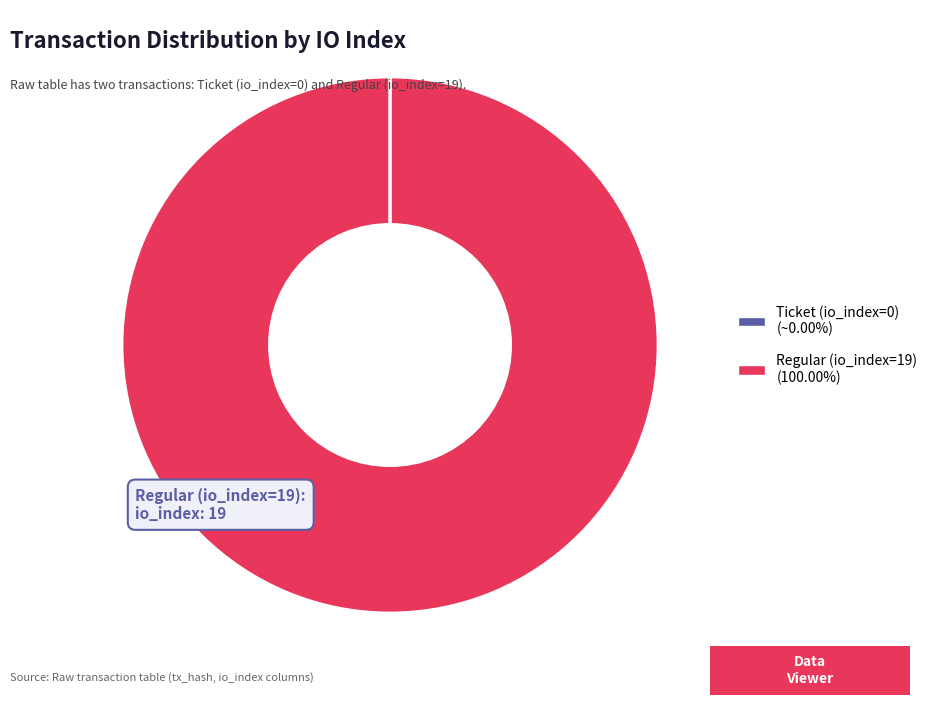

Does any single category account for the majority?

Yes